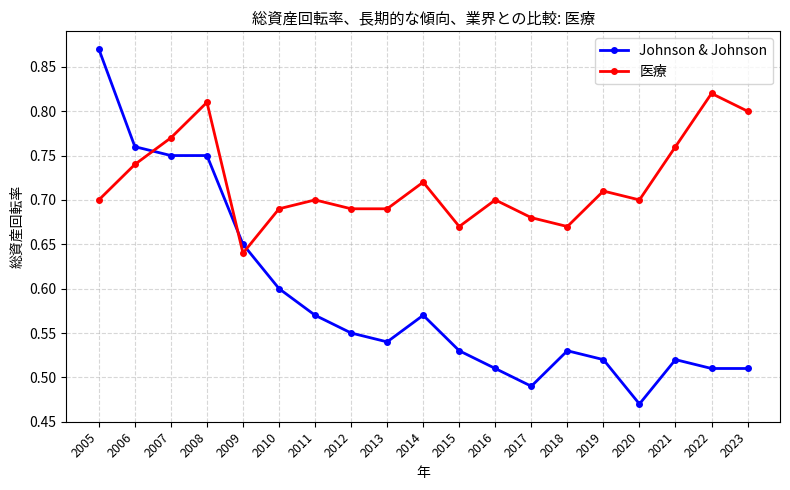

What is the spread (max minus min) of values at 2018?

0.1